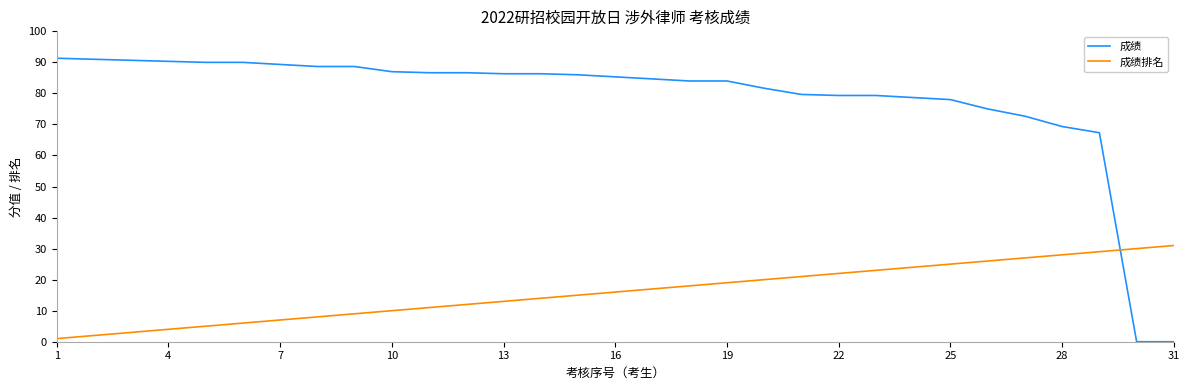

List the series in order of their peak value, lowest first.

成绩排名, 成绩